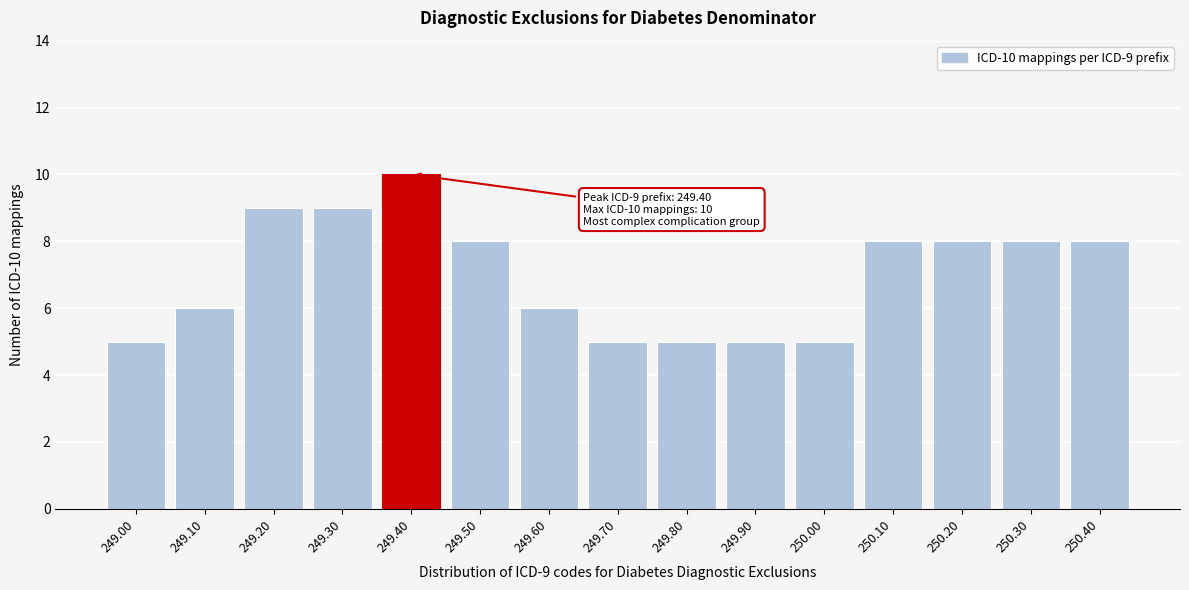

Reading left to right, list all the values displayed in this chart.

249.00=5	249.10=6	249.20=9	249.30=9	249.40=10	249.50=8	249.60=6	249.70=5	249.80=5	249.90=5	250.00=5	250.10=8	250.20=8	250.30=8	250.40=8